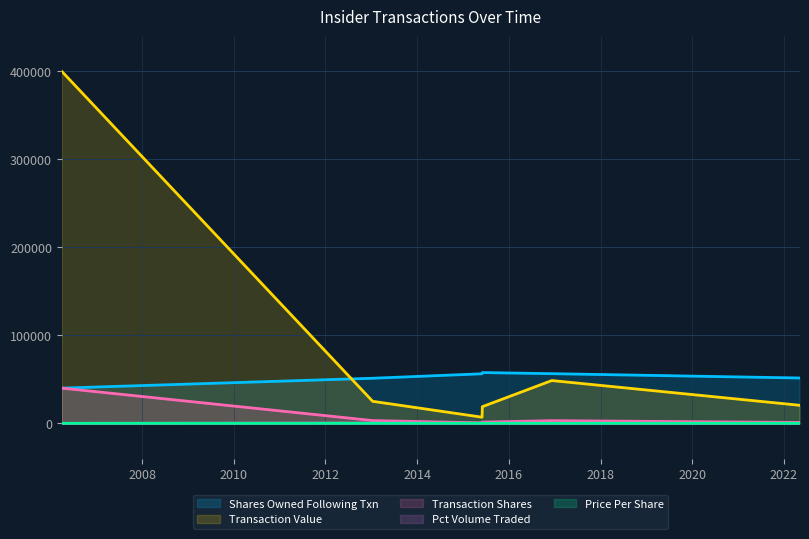

Where is the first local maximum for transactionShares?

2016-12-09